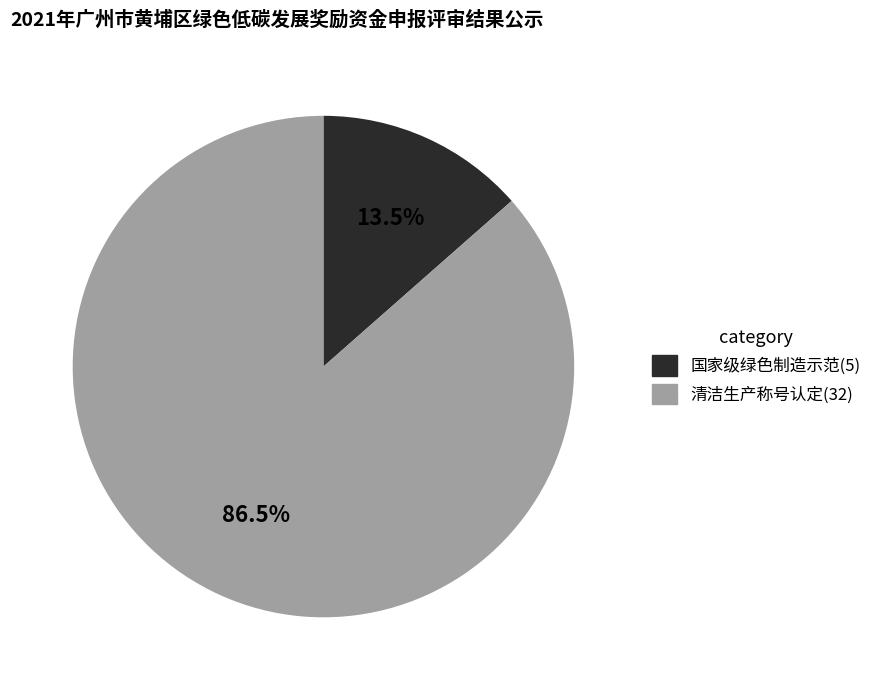

Is there any slice that represents more than half of the pie?

Yes